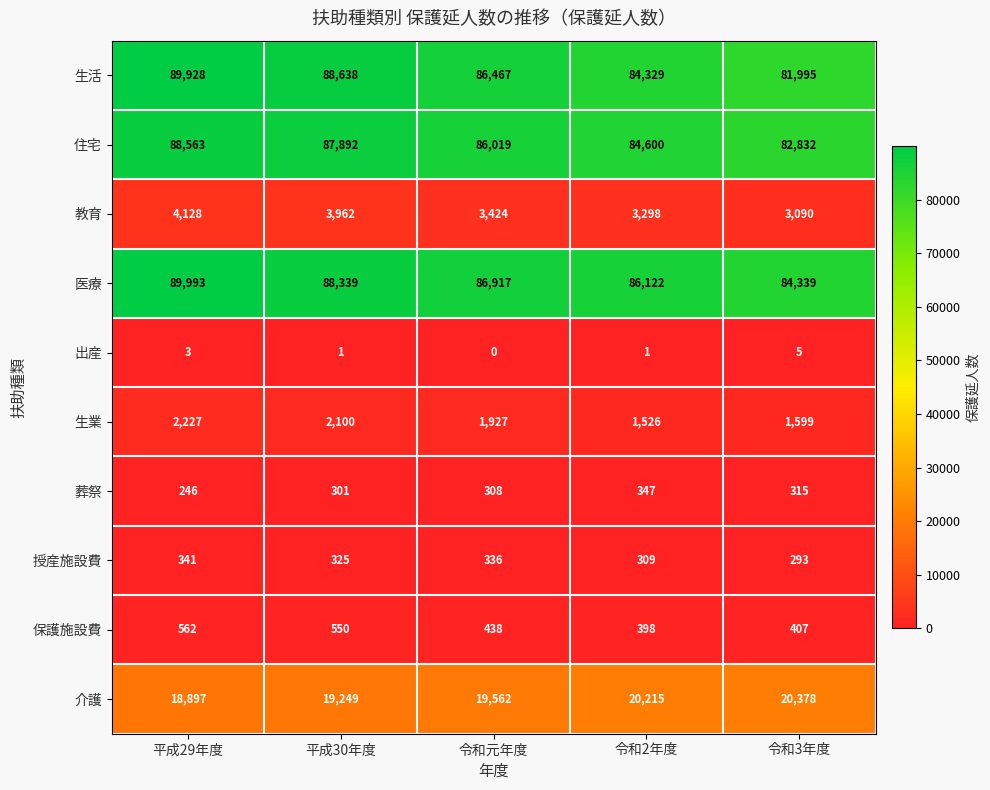

At which category is the sum across all series the highest?

平成29年度